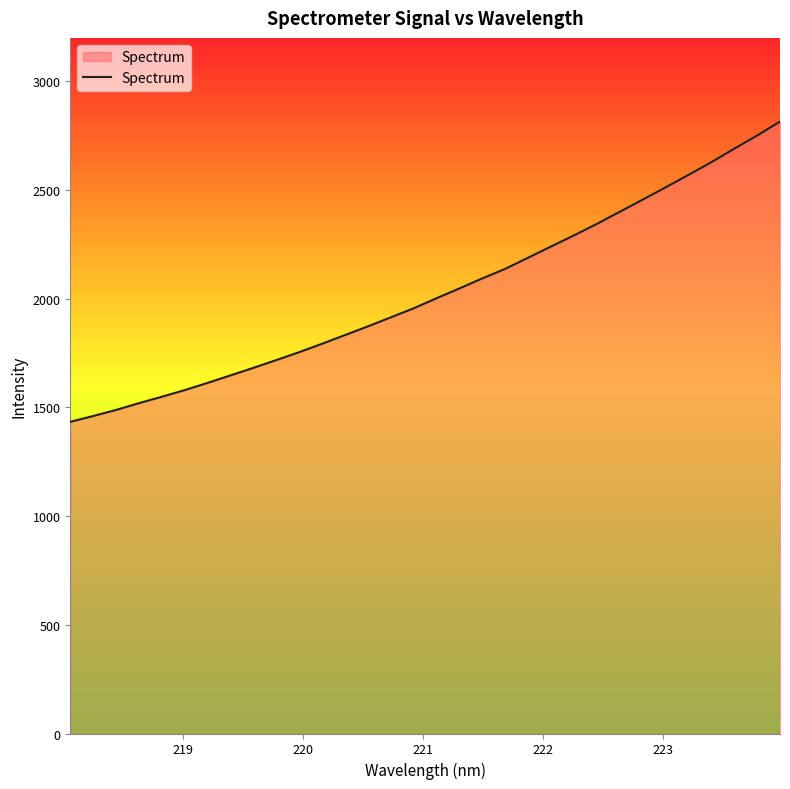

What is the smallest value displayed?

1433.7